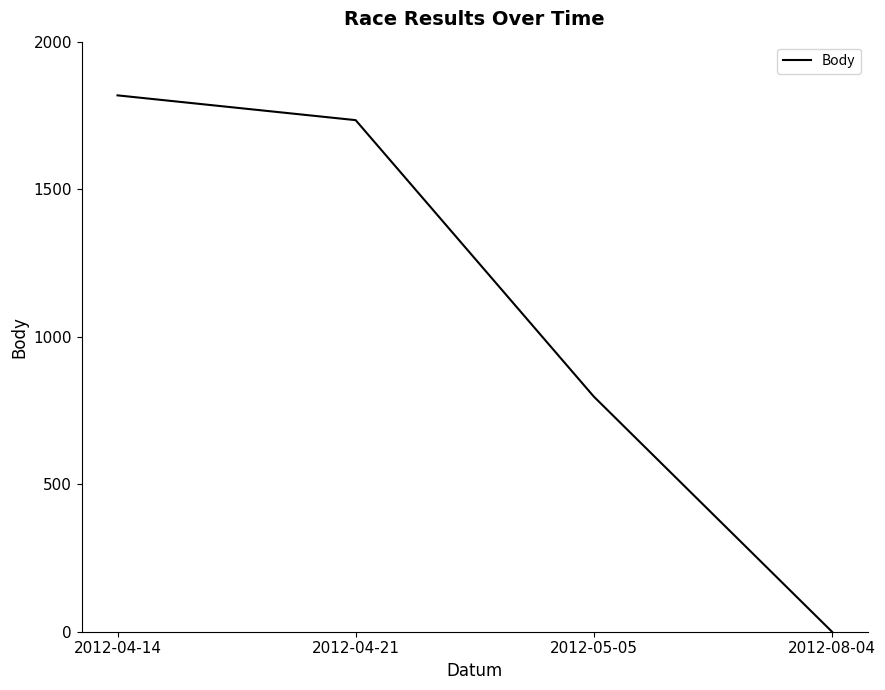

Between 2012-05-05 and 2012-04-21, which is larger?

2012-04-21